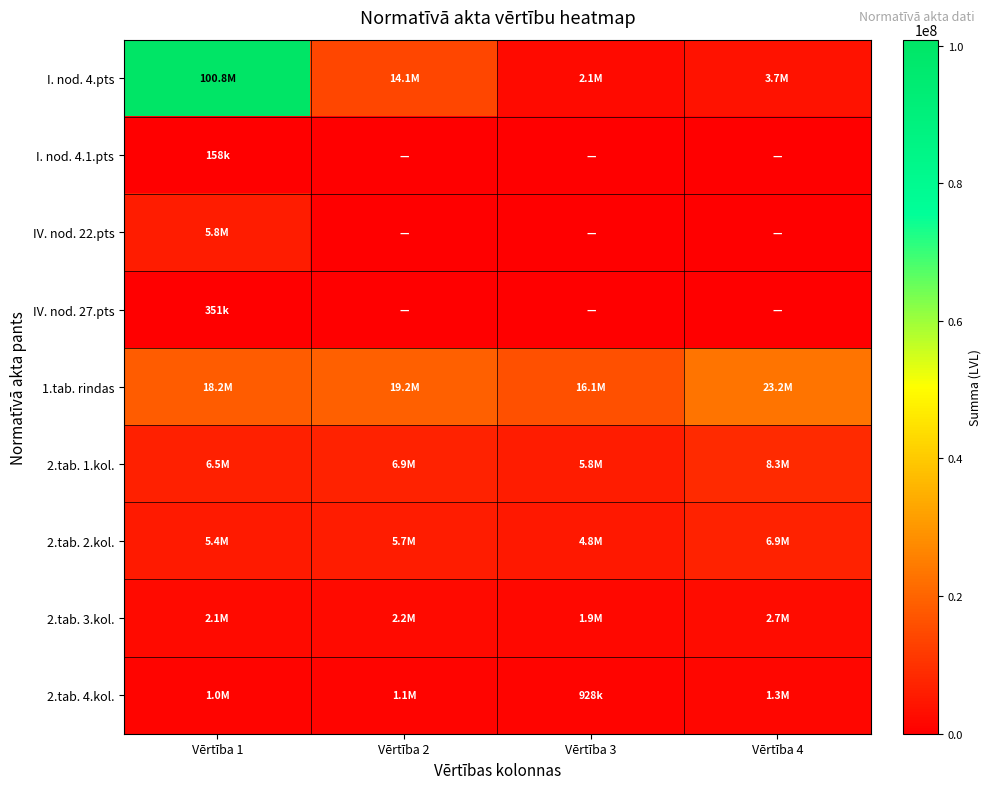

Which series changed the most between Vērtība 1 and Vērtība 4?

I. nod. 4.pts